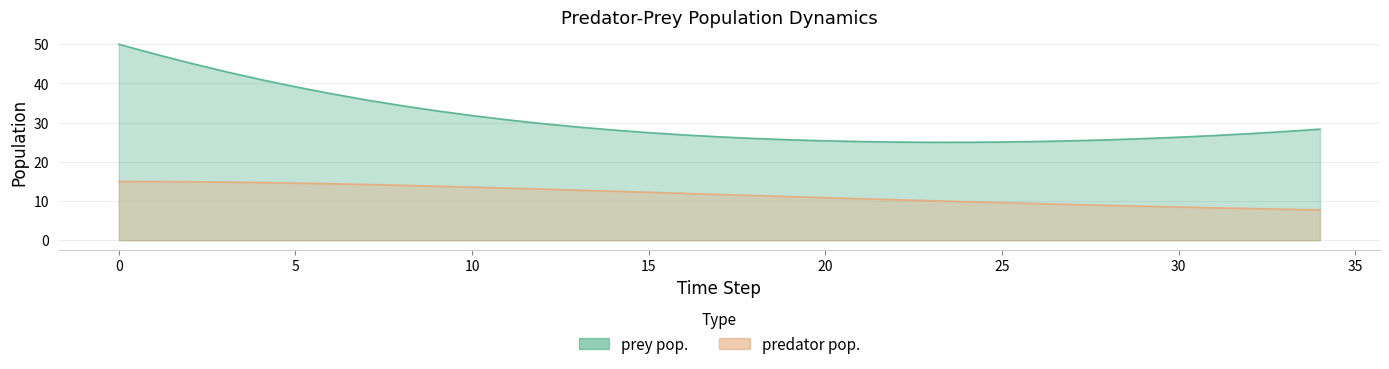

Reading left to right, extract all data points from this chart.

prey pop.: 50.0	47.6	45.2	43.1	41.0	39.1	37.4	35.8	34.3	33.0	31.8	30.7	29.7	28.9	28.1	27.5	26.9	26.4	26.0	25.6	25.4	25.2	25.1	25.0	25.0	25.1	25.2	25.4	25.6	25.9	26.3	26.7	27.2	27.7	28.3
predator pop.: 15.0	15.0	14.9	14.9	14.7	14.6	14.4	14.2	14.0	13.8	13.6	13.3	13.0	12.8	12.5	12.2	12.0	11.7	11.4	11.1	10.9	10.6	10.3	10.1	9.8	9.6	9.4	9.1	8.9	8.7	8.5	8.3	8.1	7.9	7.7